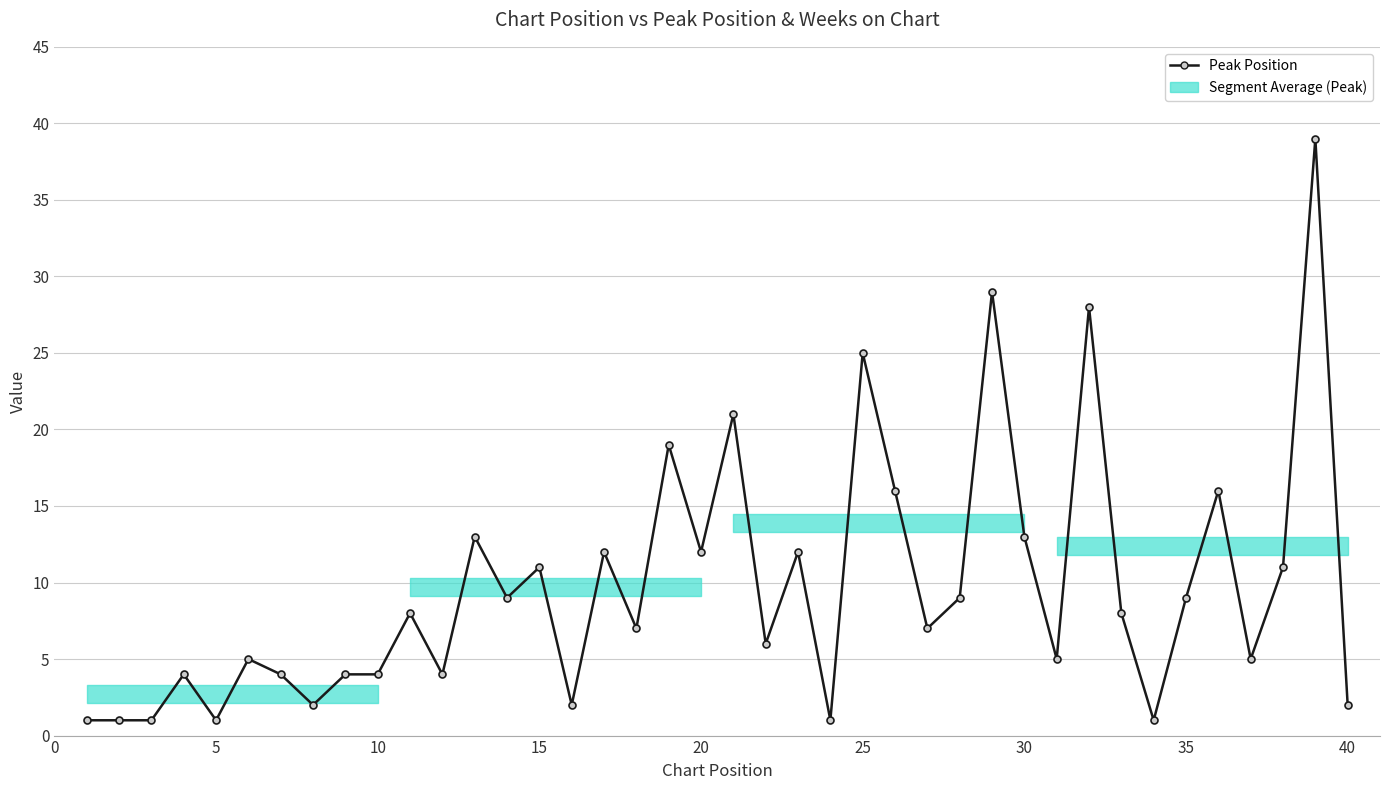

What is the sum of all values?

387